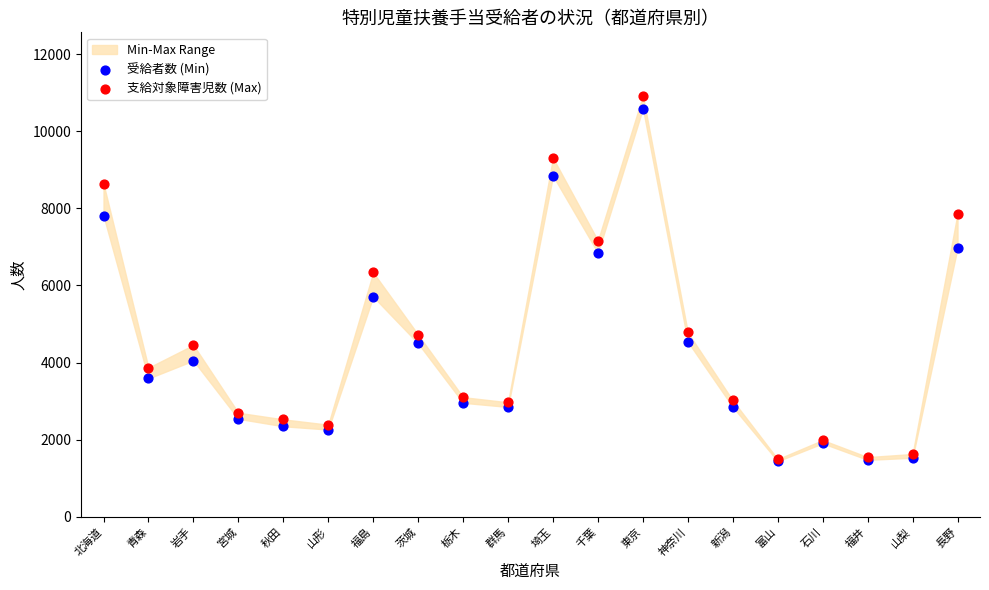

In the 支給対象障害児数 (Max) series, what Y value is closest to 6209?

6336